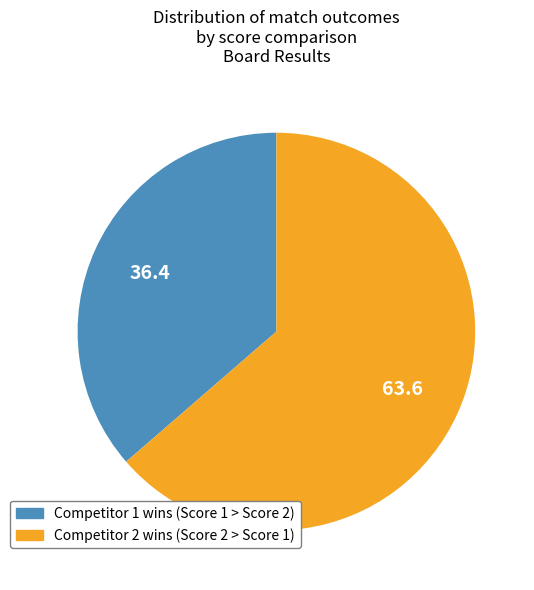

Does any single category account for the majority?

Yes